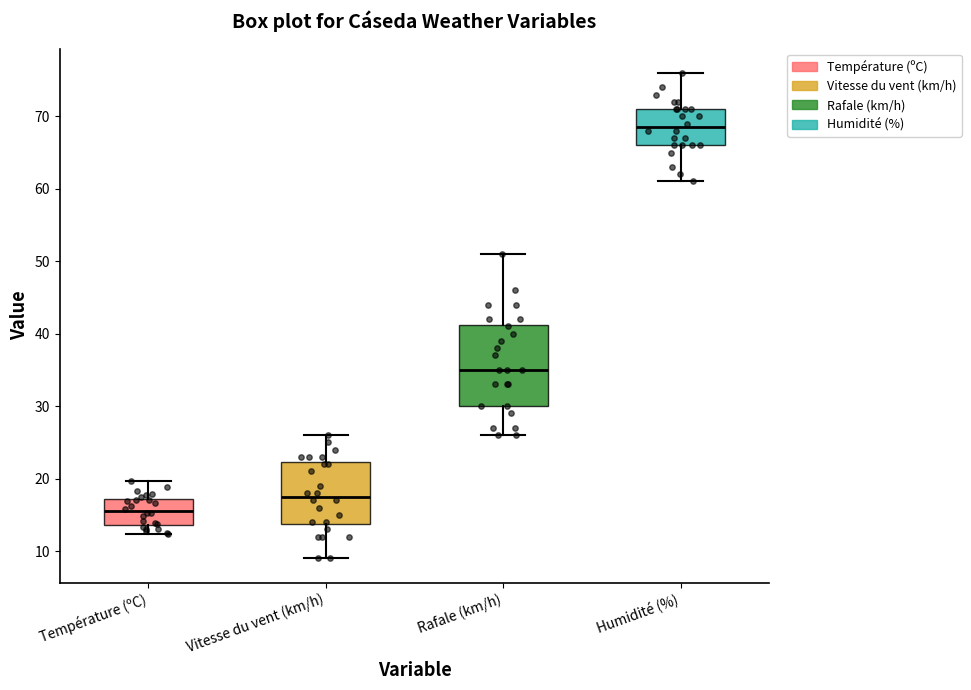

Reading left to right, transcribe this box plot: for each box, give where its median line is, the range the box spans, and where its two whiskers end, as read against the y-axis. The values are not printed on the chart, so give them approximately, as read against the axis.

Température (ºC): median 16, box 14 to 17, whiskers 12 to 20
Vitesse du vent (km/h): median 18, box 14 to 22, whiskers 9 to 26
Rafale (km/h): median 35, box 30 to 41, whiskers 26 to 51
Humidité (%): median 69, box 66 to 71, whiskers 61 to 76